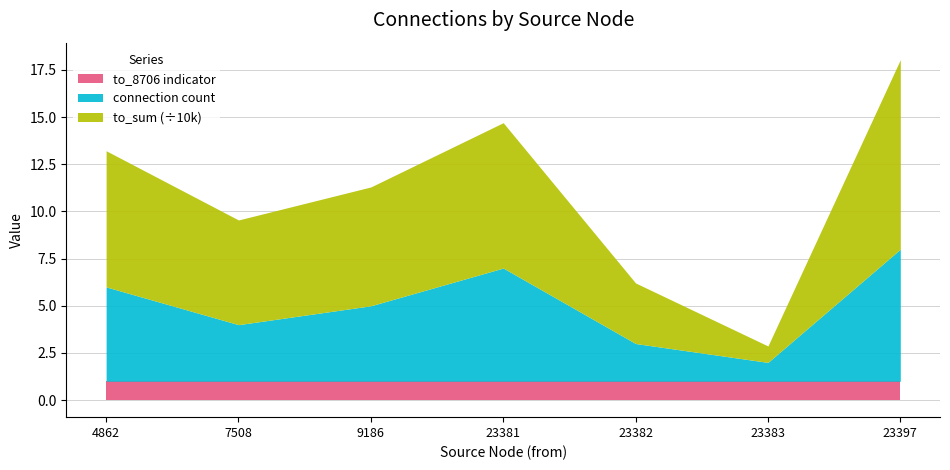

True or false: to_8706 indicator has a value of 1.0 at 9186.

True